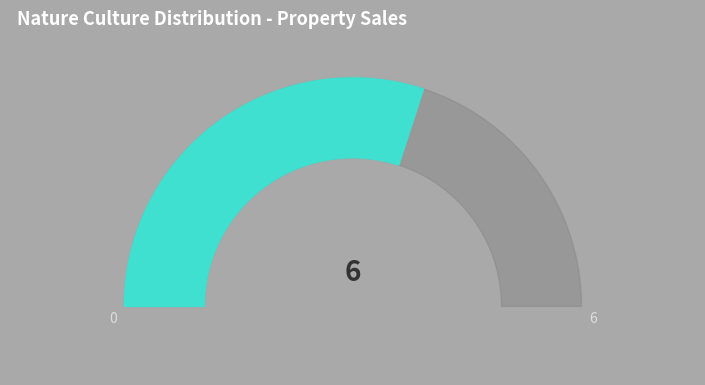

Is there any slice that represents more than half of the pie?

Yes